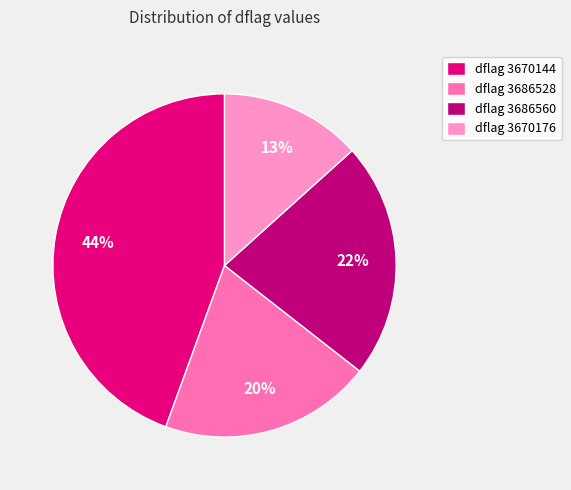

Is there a majority slice in this chart?

No